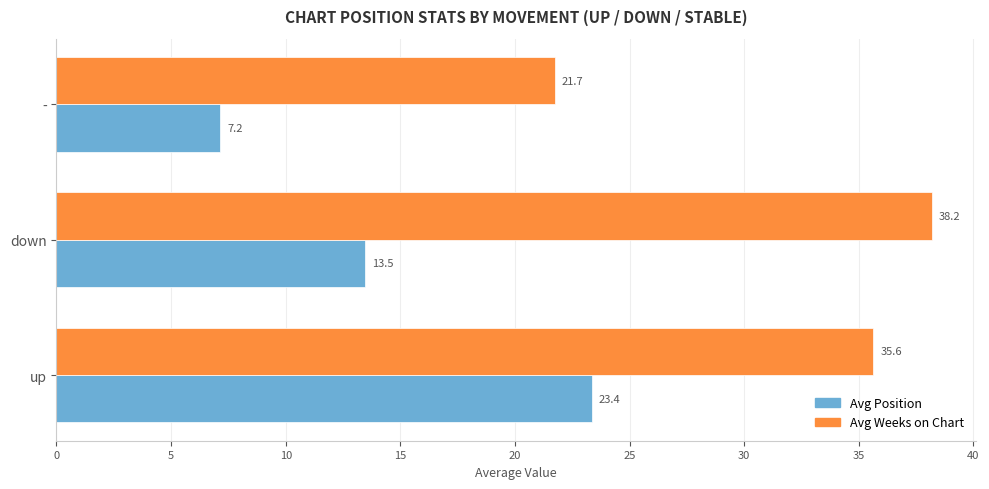

Which series has the largest total across all categories?

Avg Weeks on Chart